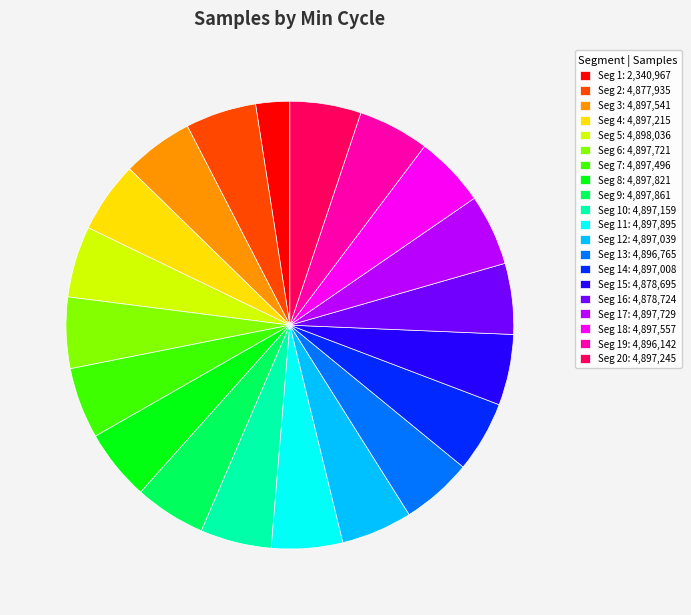

Is it true that Seg 16: 4,878,724 is 1% of the pie?

False